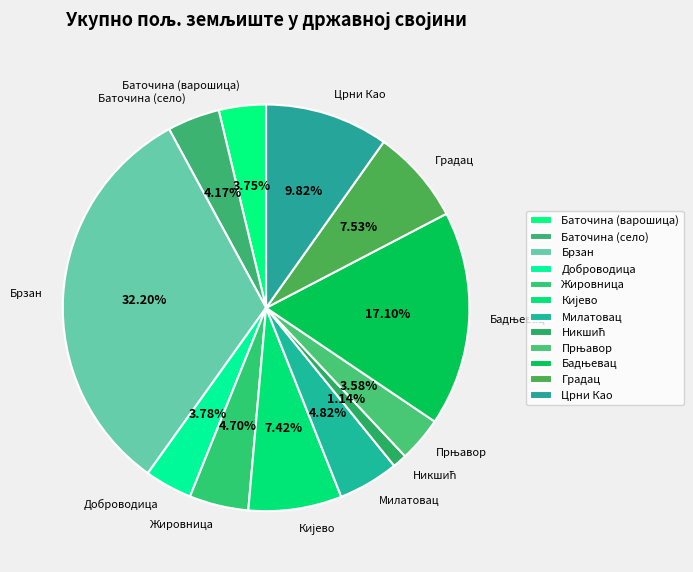

Is the sum of Црни Као and Милатовац greater than half?

No